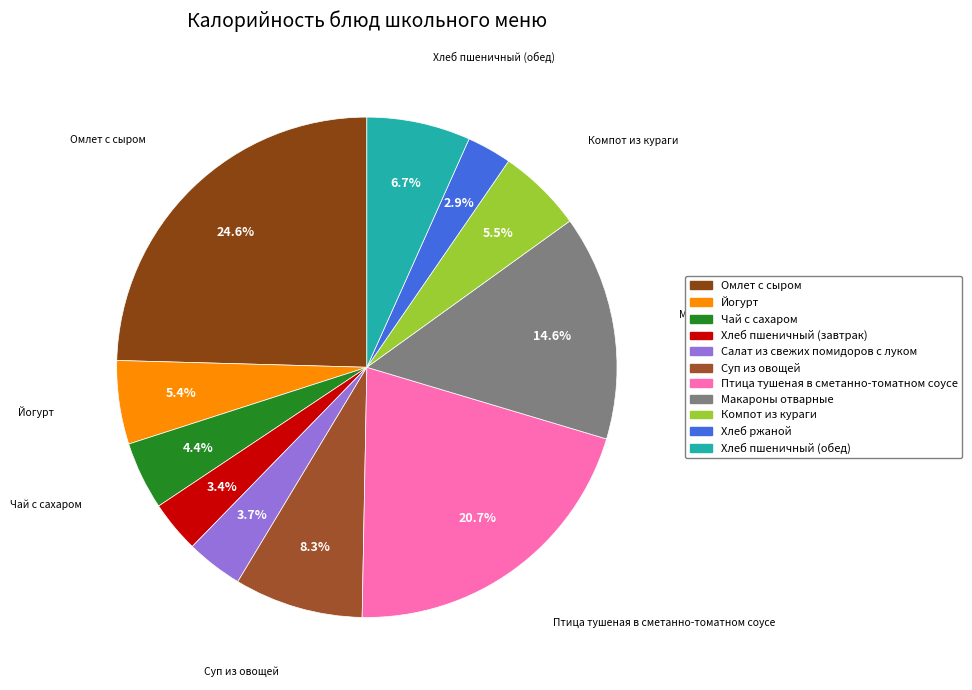

To the nearest percent, what is the difference between the Омлет с сыром and Птица тушеная в сметанно-томатном соусе slice percentages?

4%